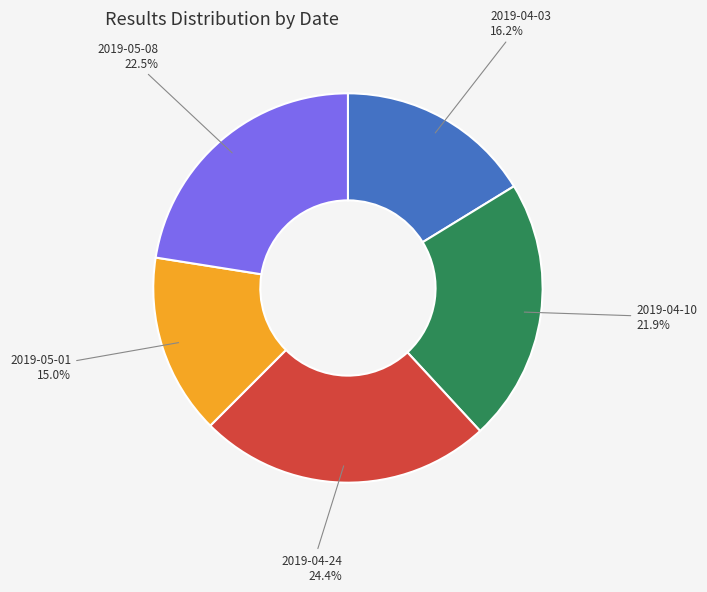

What is the ratio of the value at 2019-05-01 to the value at 2019-04-24?

0.6